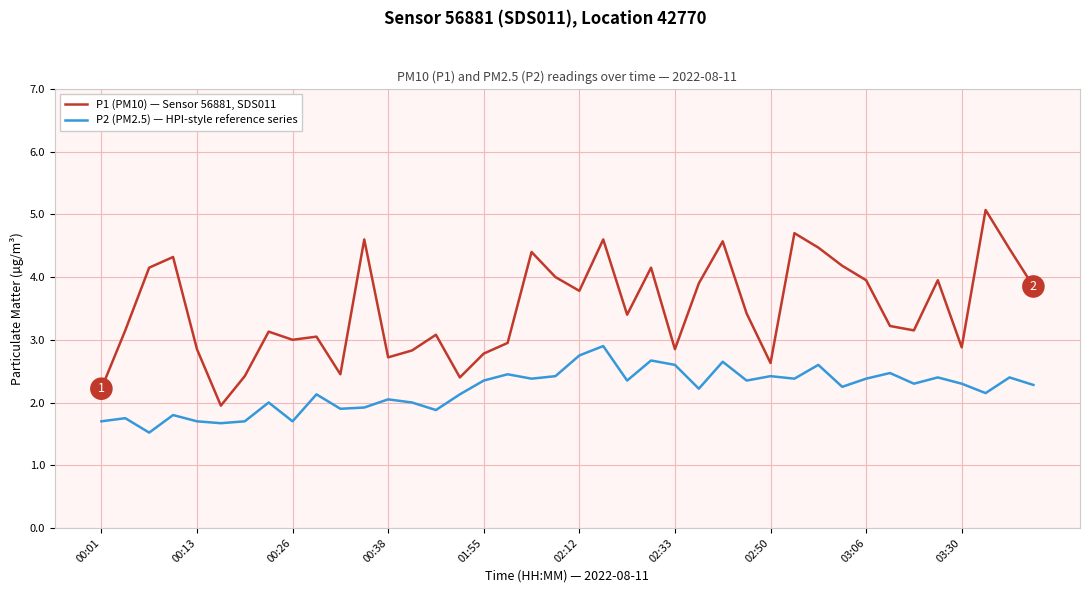

Which series has the largest total across all categories?

P1 (PM10) — Sensor 56881, SDS011